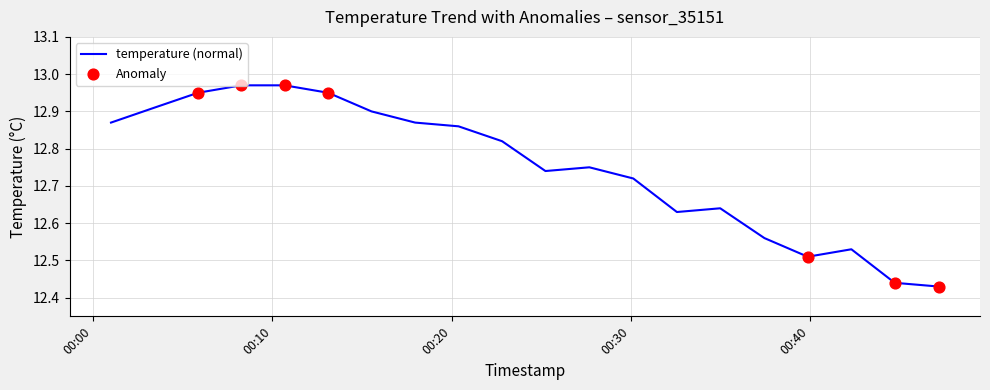

What is the difference between the maximum and minimum values?

0.5